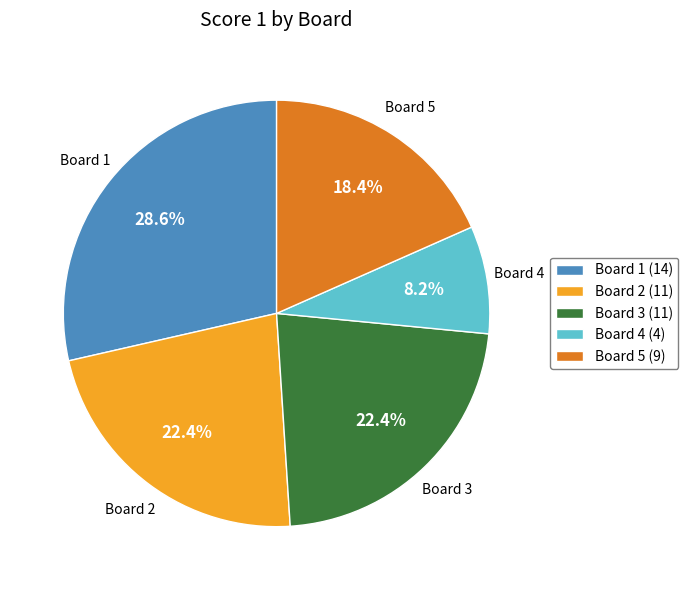

Is the sum of Board 2 and Board 4 greater than half?

No